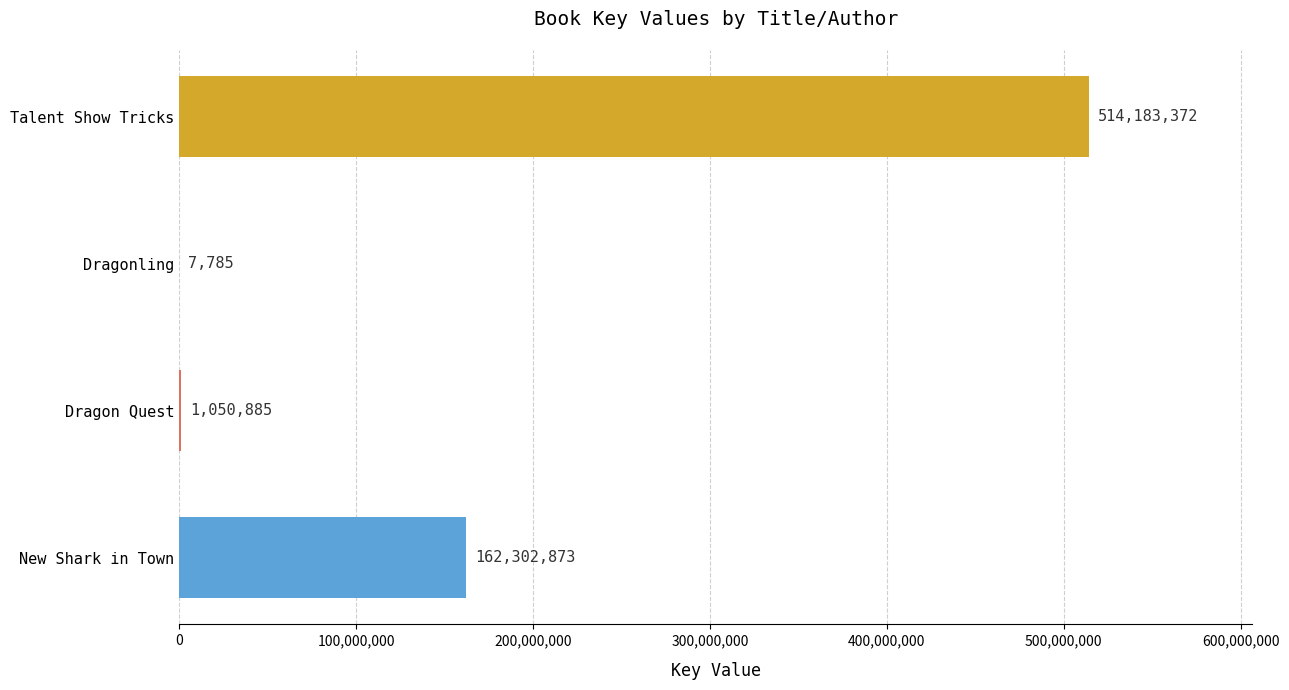

Is it true that the value at Dragon Quest is 1050885?

True